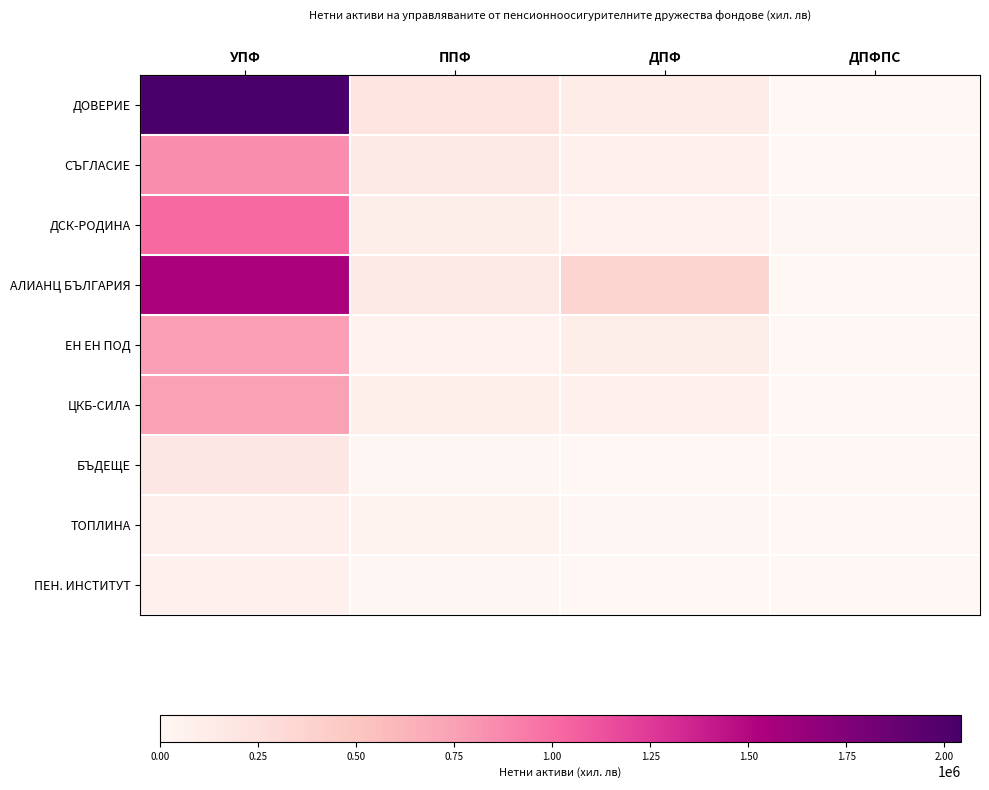

Reading left to right, list all the values displayed in this chart.

ДОВЕРИЕ: УПФ=2041429	ППФ=199382	ДПФ=125352	ДПФПС=0
СЪГЛАСИЕ: УПФ=851091	ППФ=144662	ДПФ=66251	ДПФПС=0
ДСК-РОДИНА: УПФ=1008213	ППФ=99037	ДПФ=61845	ДПФПС=9517
АЛИАНЦ БЪЛГАРИЯ: УПФ=1544903	ППФ=140050	ДПФ=355970	ДПФПС=0
ЕН ЕН ПОД: УПФ=763248	ППФ=56433	ДПФ=100377	ДПФПС=0
ЦКБ-СИЛА: УПФ=744343	ППФ=92875	ДПФ=66740	ДПФПС=0
БЪДЕЩЕ: УПФ=167661	ППФ=10456	ДПФ=2867	ДПФПС=0
ТОПЛИНА: УПФ=81643	ППФ=40116	ДПФ=10313	ДПФПС=0
ПЕН. ИНСТИТУТ: УПФ=74654	ППФ=13174	ДПФ=820	ДПФПС=0